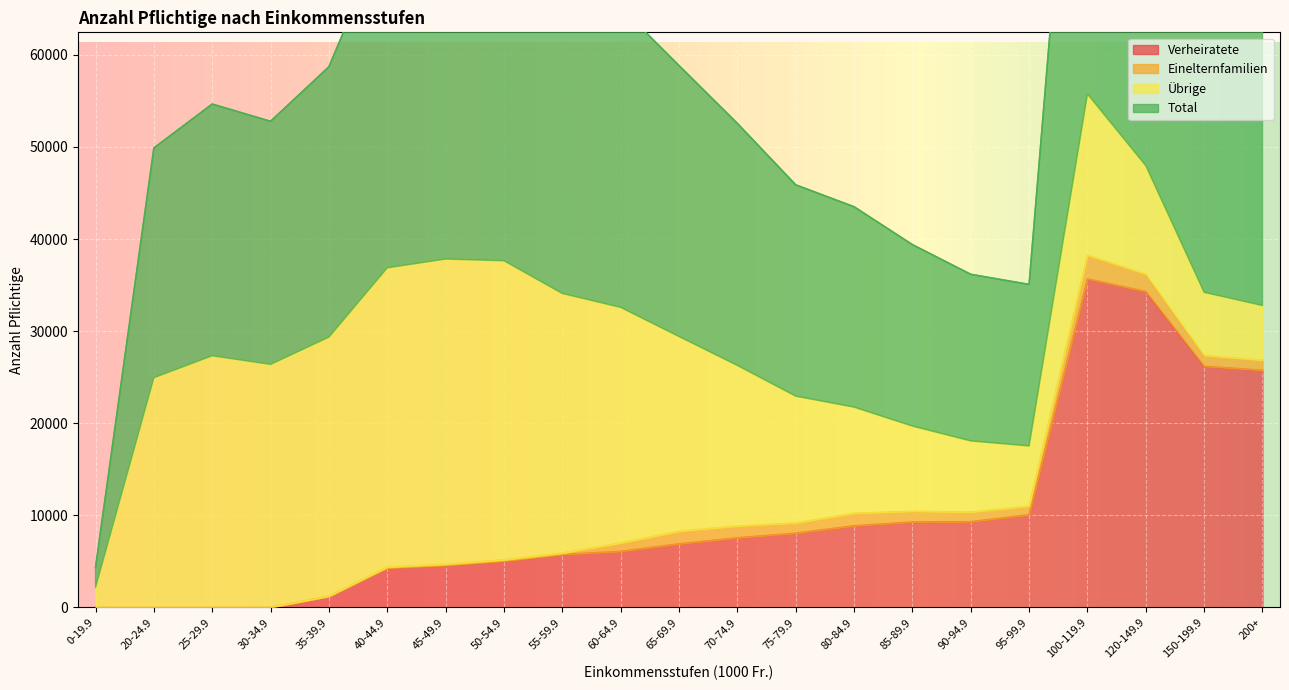

The value of Verheiratete at 70-74.9 is 7559. True or false?

True